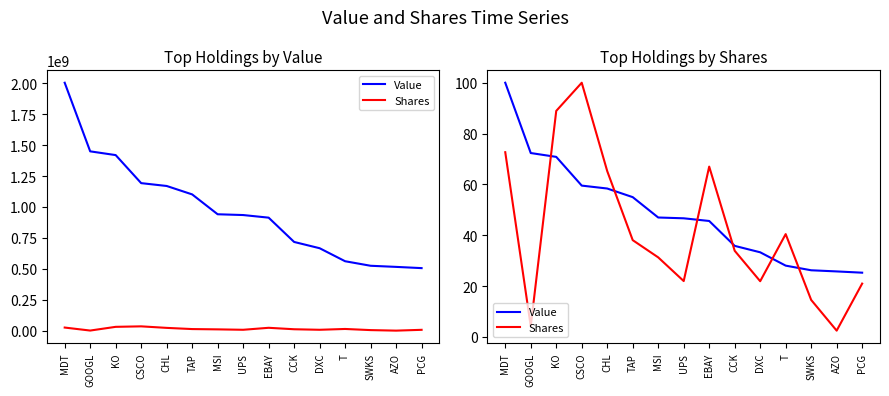

In Shares, how many points are lower than both neighbors (excluding endpoints)?

4